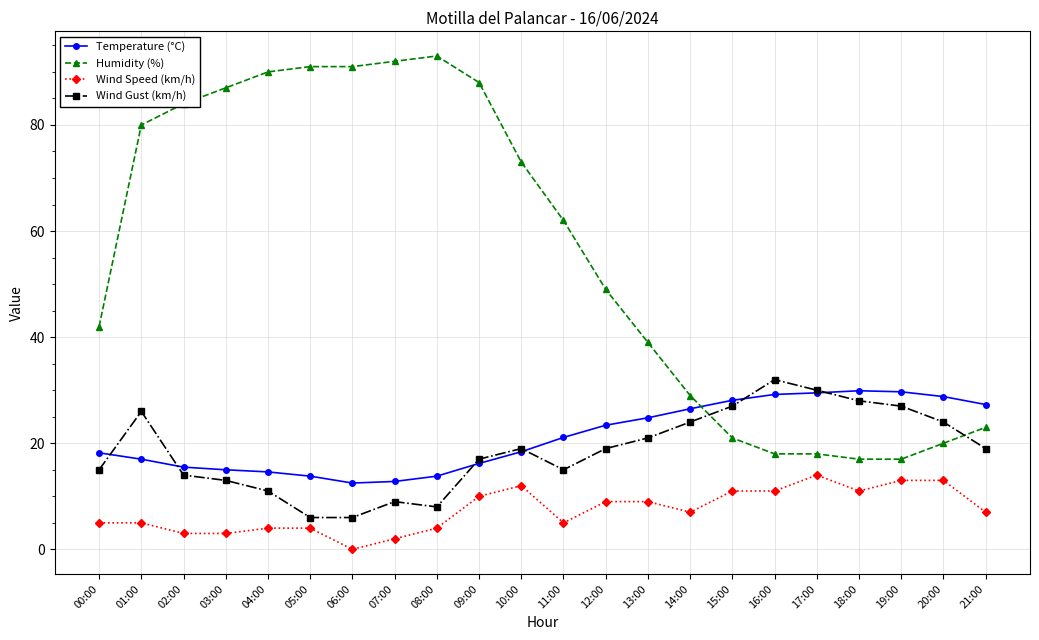

What is the minimum value for Wind Gust (km/h)?

6.0